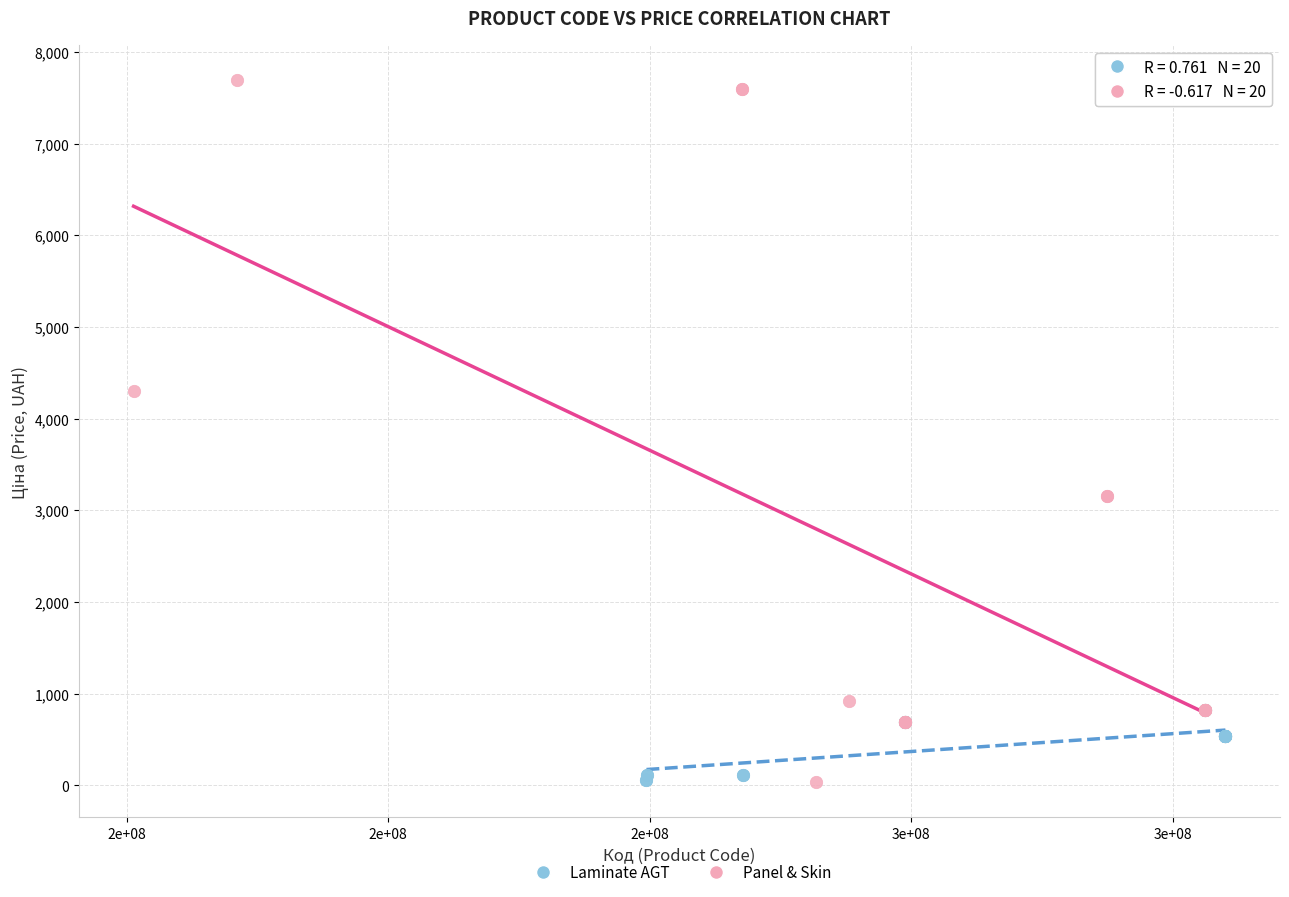

Which series contains the highest Y value?

Panel & Skin